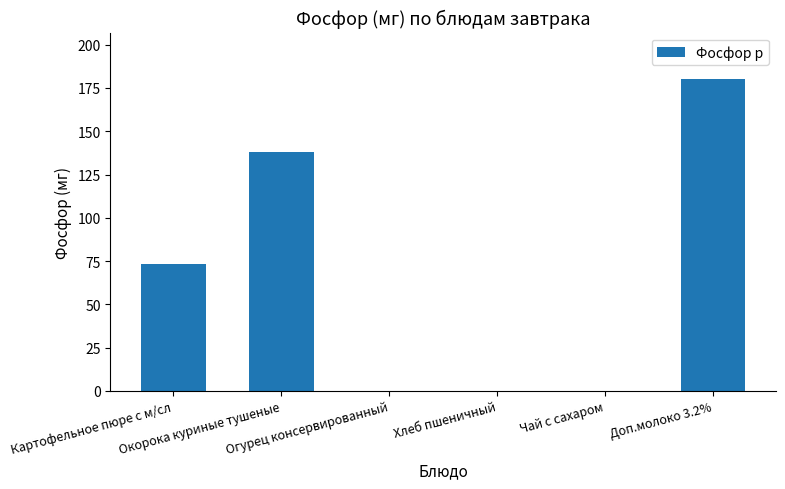

Are the bars horizontal?

No